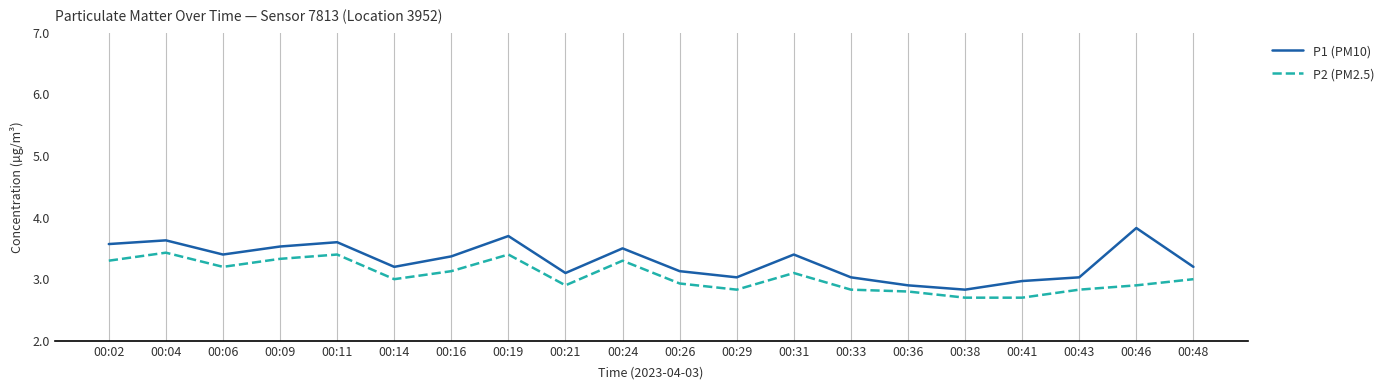

What is the total value across all series at 00:06?

6.6